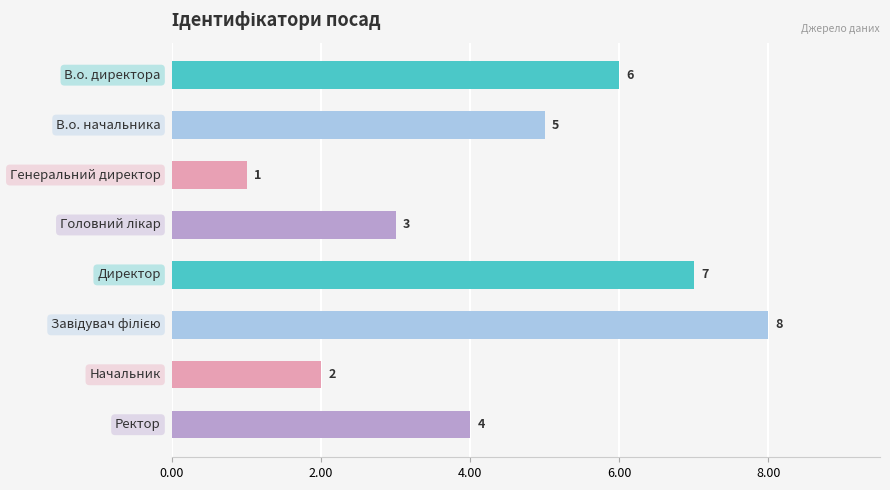

Reading bottom to top, list all the values displayed in this chart.

4	2	8	7	3	1	5	6